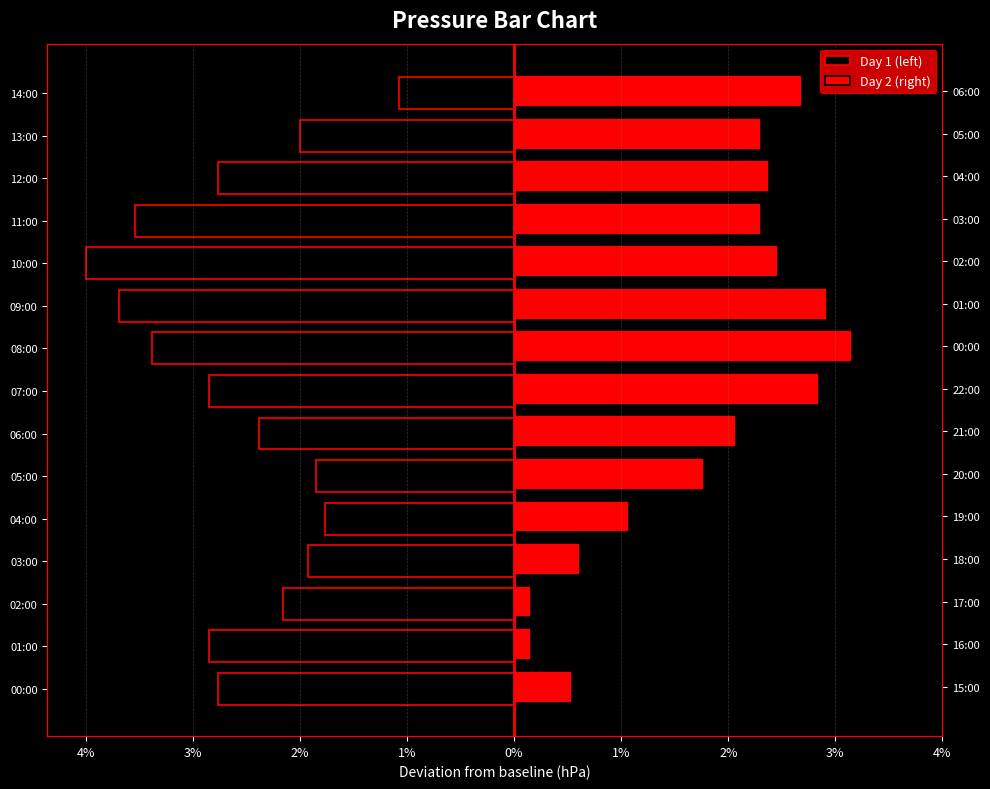

What is the total value across all series at 00:00?

-2.2